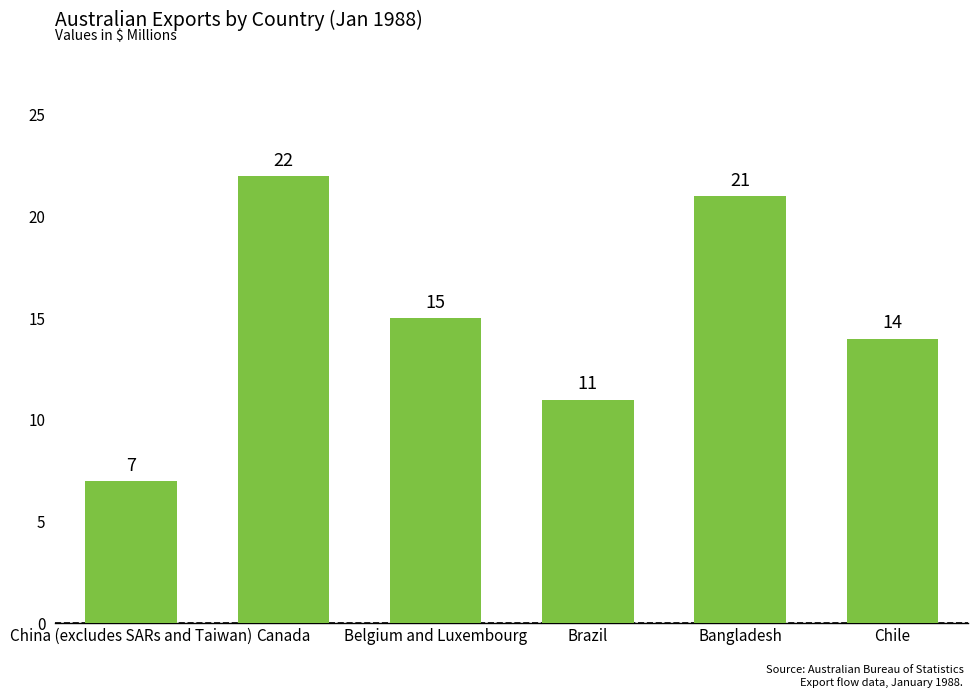

What position from the right is Canada?

5